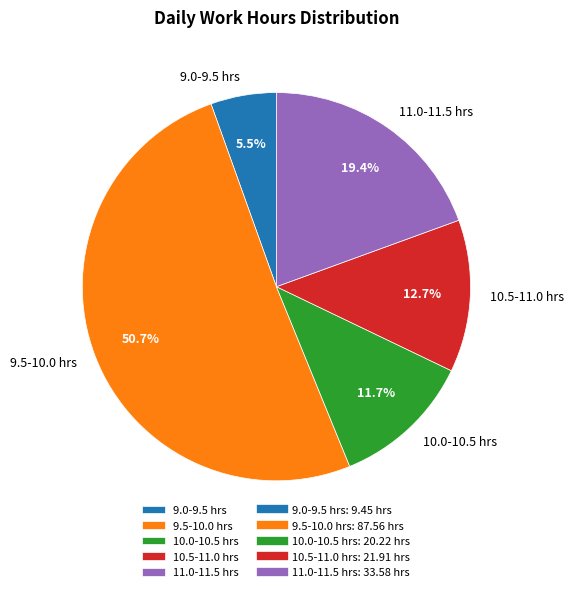

How much of the chart is everything except 11.0-11.5 hrs?

80.6%